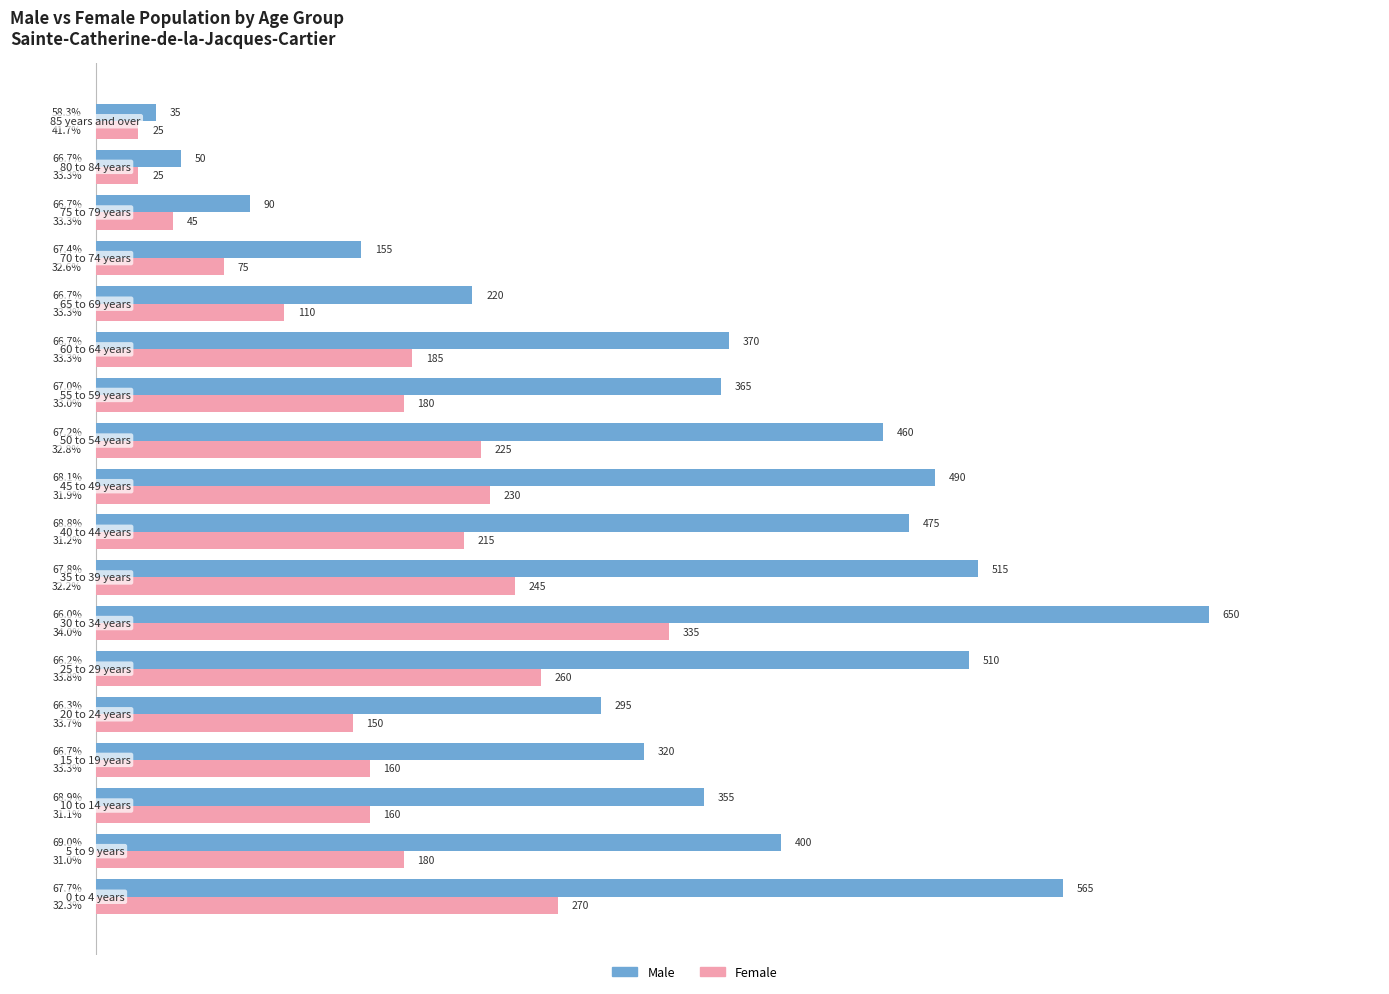

At how many categories does at least one series exceed 387?

8